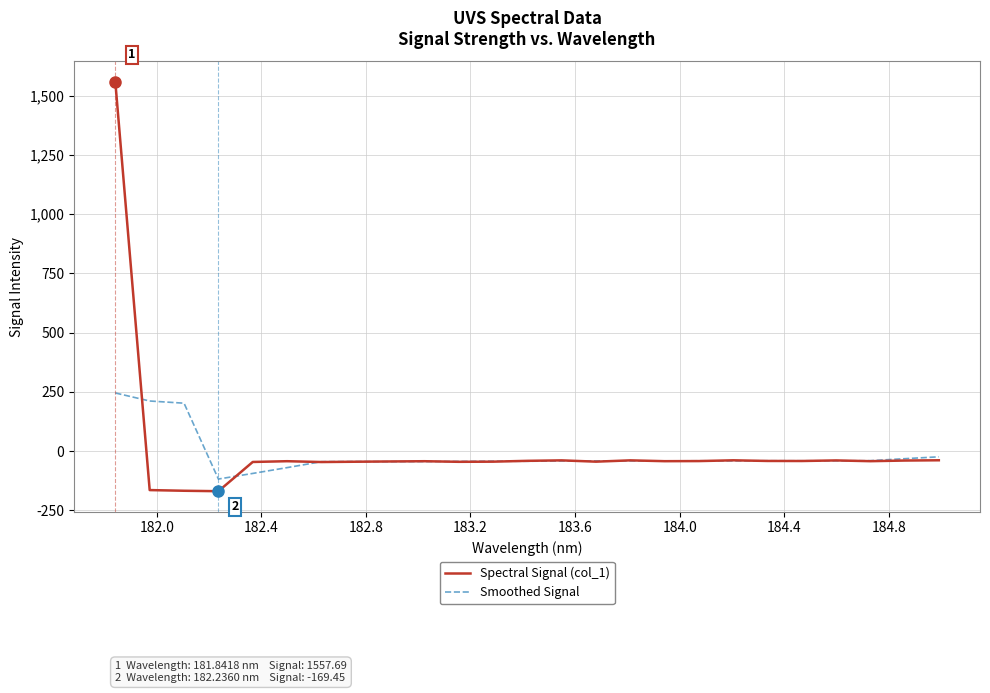

What is the greatest value displayed?

1557.7